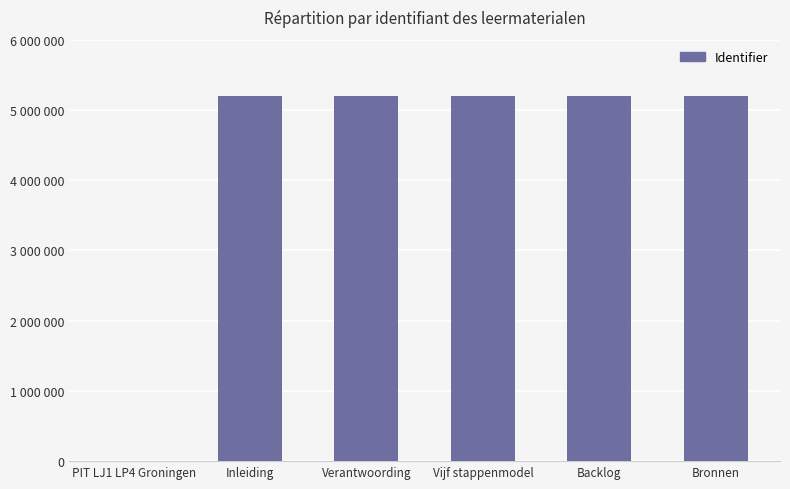

Are the bars horizontal?

No